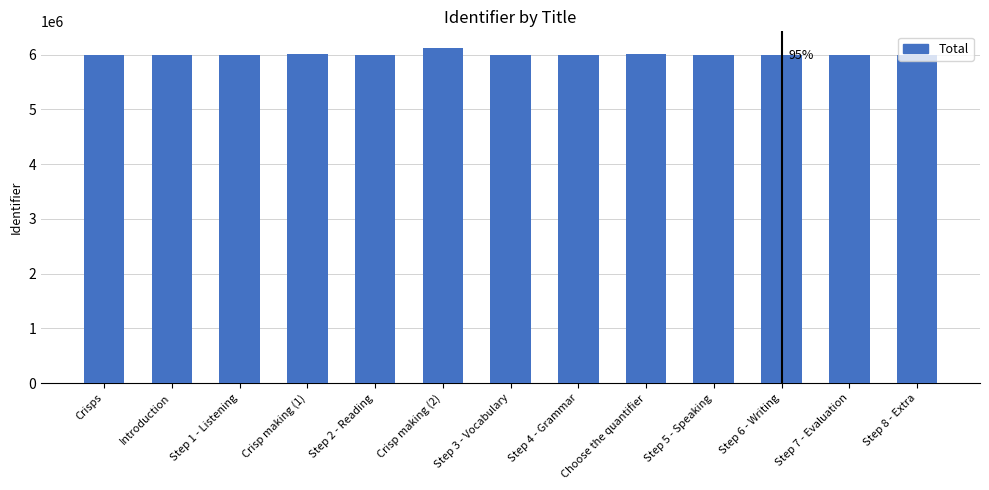

Approximately how many times larger is the value at Step 2 - Reading compared to Crisps?

1.0